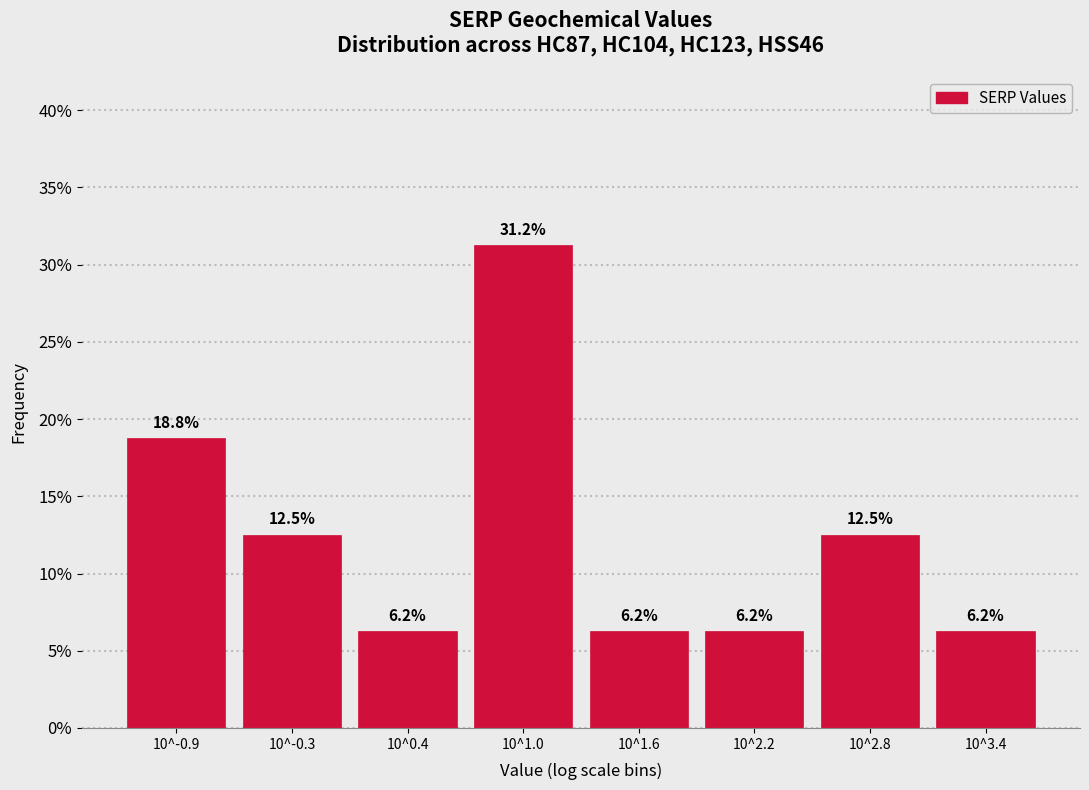

Where is the data nearest to the value 18?

10^-0.9